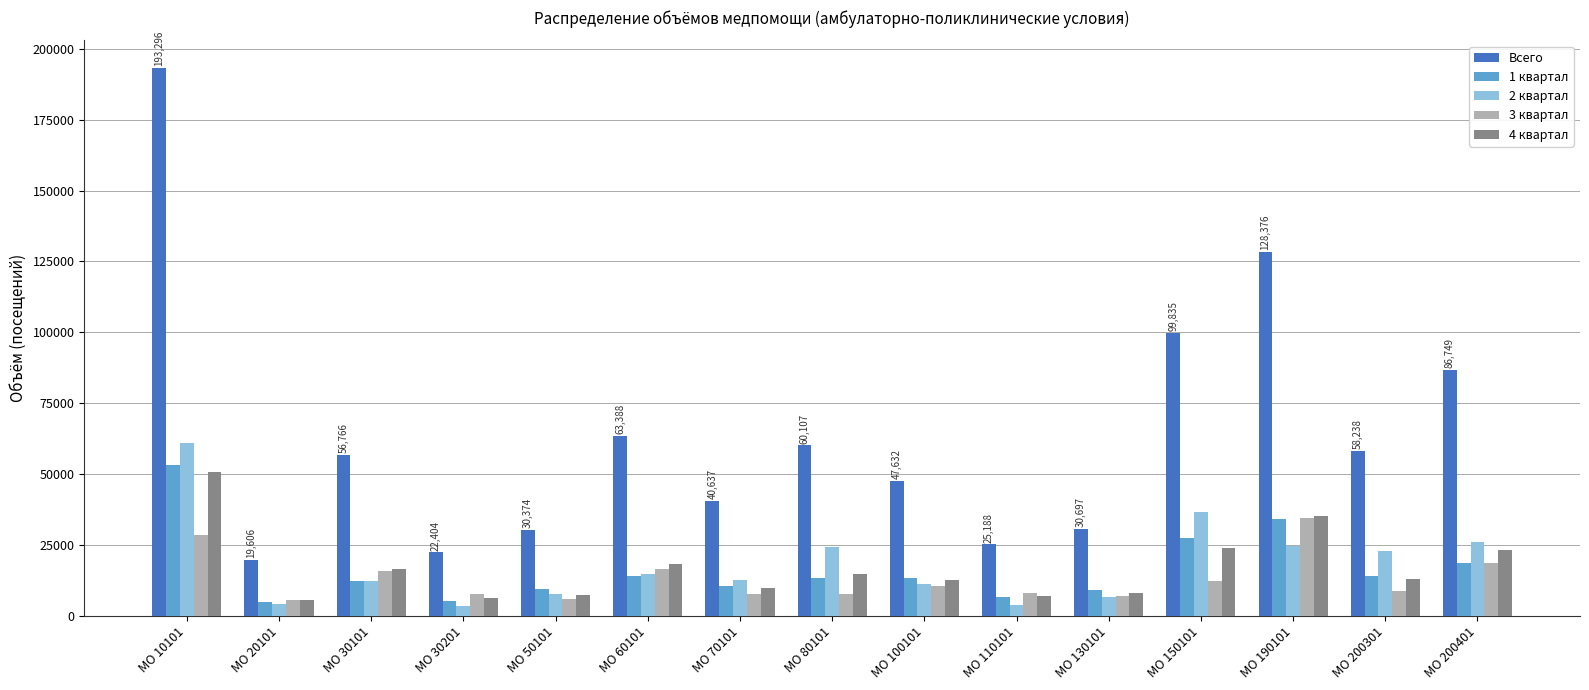

Is the value of Всего at МО 150101 greater than the value of 3 квартал at МО 50101?

Yes